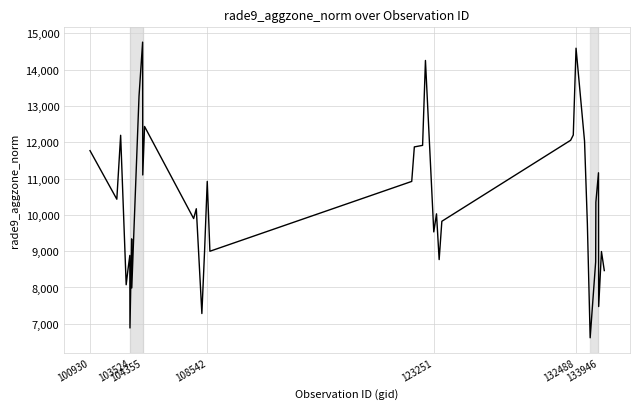

What is the average value?

10266.8